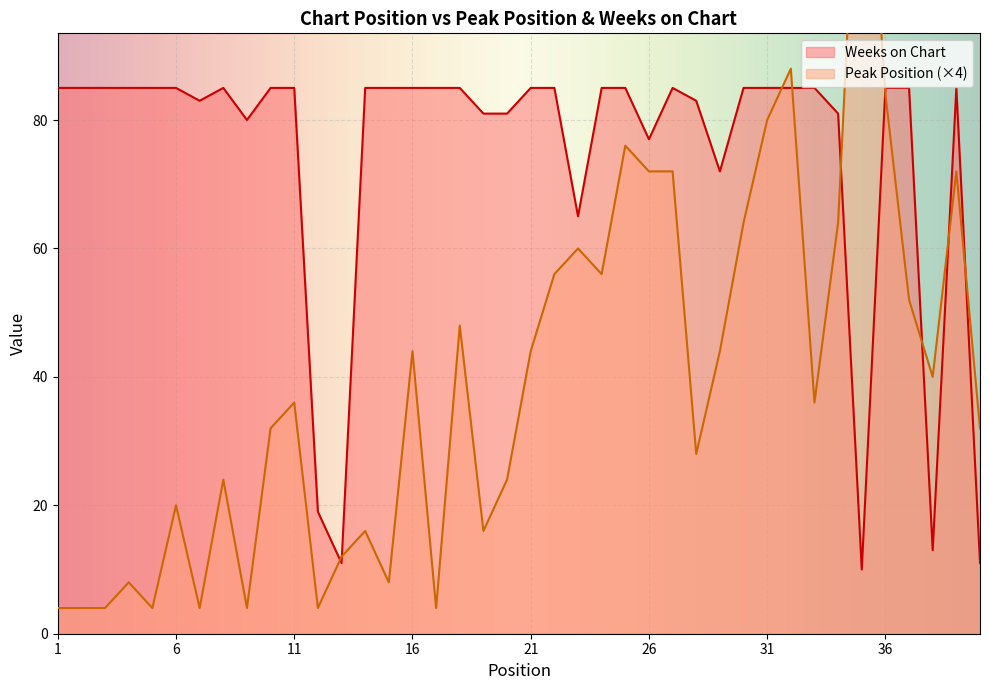

What is the difference between the highest and lowest values at 32?

3